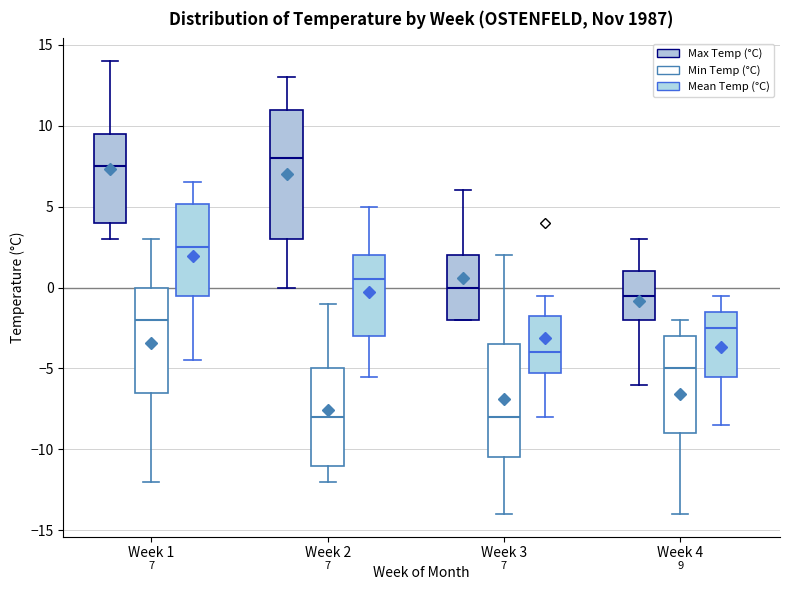

Which box is the tallest, from its lower edge to its upper edge?

Week 2 (Max Temp (°C))